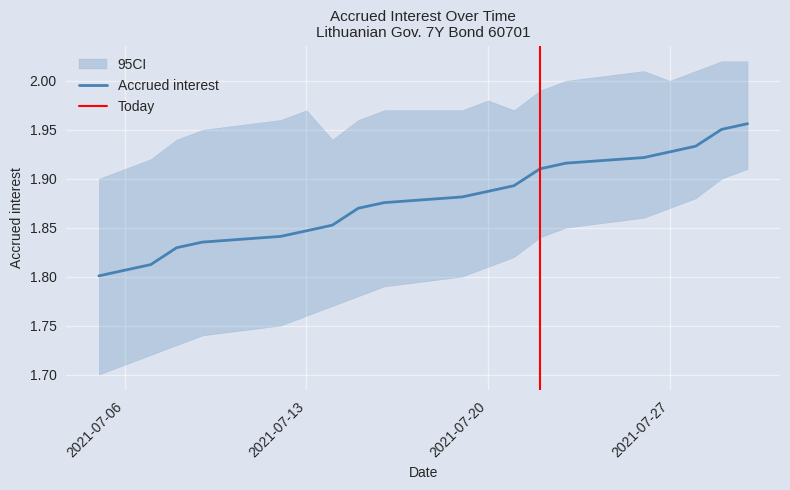

Which has a higher value, 2021-07-14 or 2021-07-06?

2021-07-14